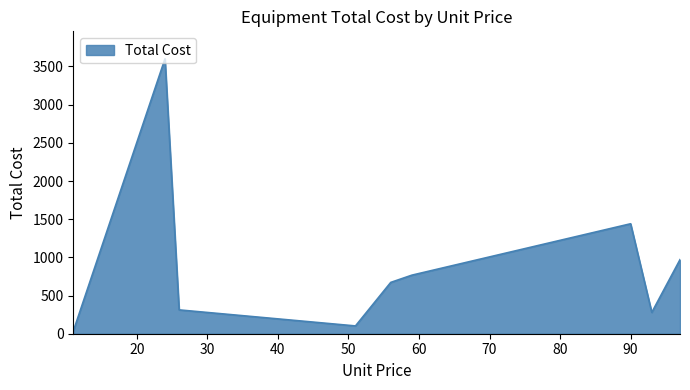

What is the difference between the maximum and minimum values?

3567